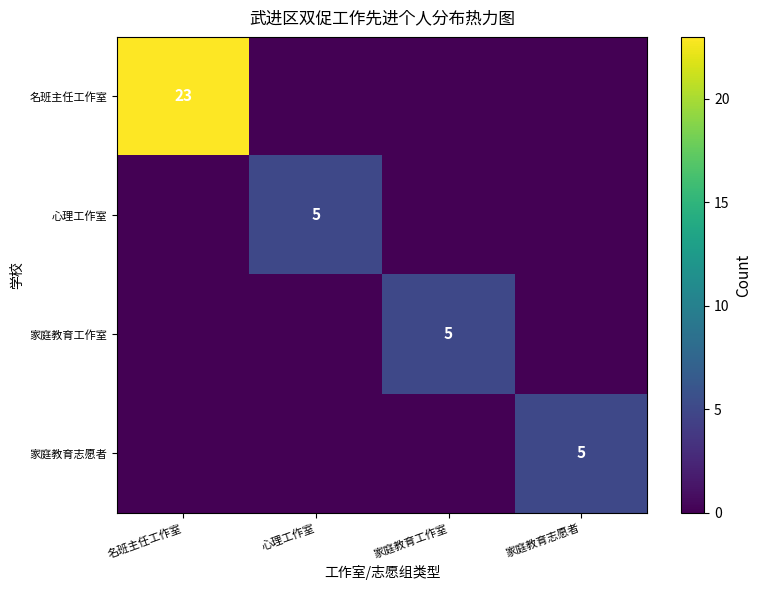

Is it true that 名班主任工作室 equals 23 at 名班主任工作室?

True